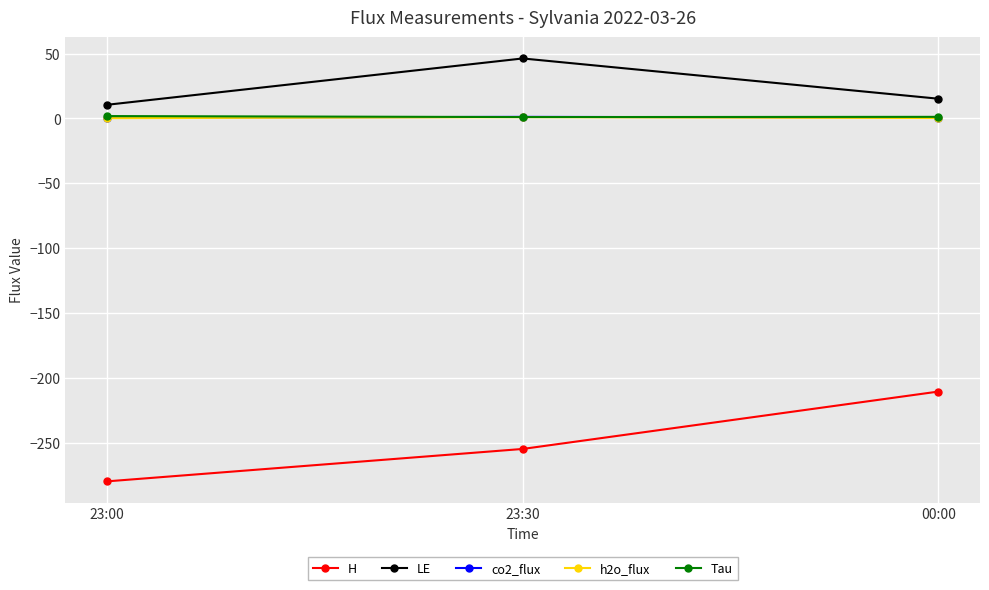

What is the label of the 2nd point from the right?

23:30